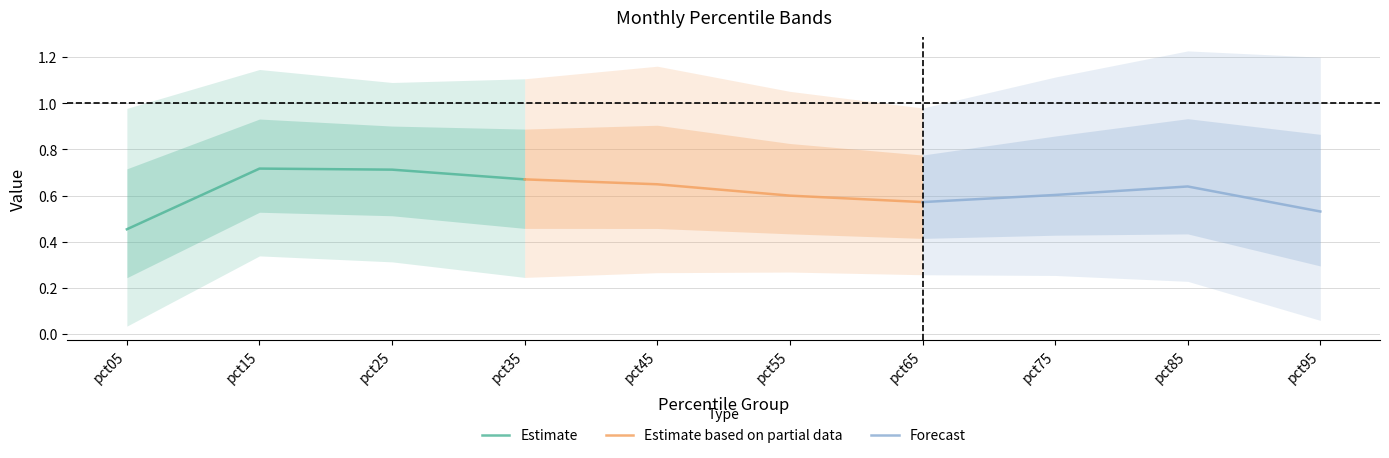

Rank the series by their maximum value, from lowest to highest.

Forecast, Estimate based on partial data, Estimate